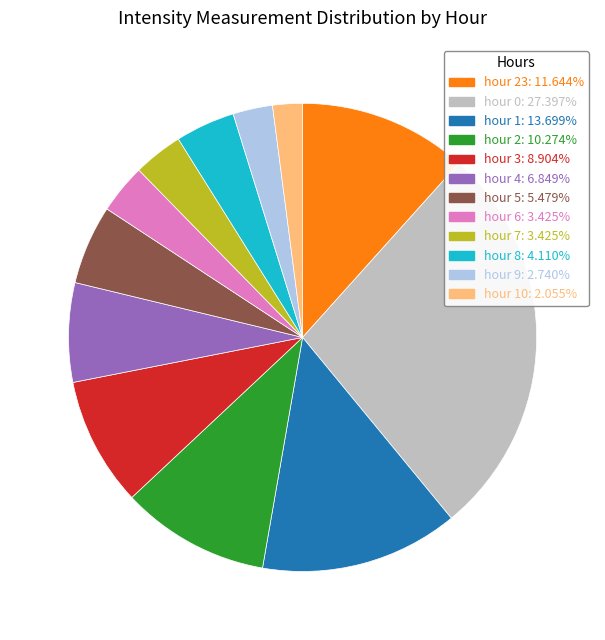

Is there a majority slice in this chart?

No